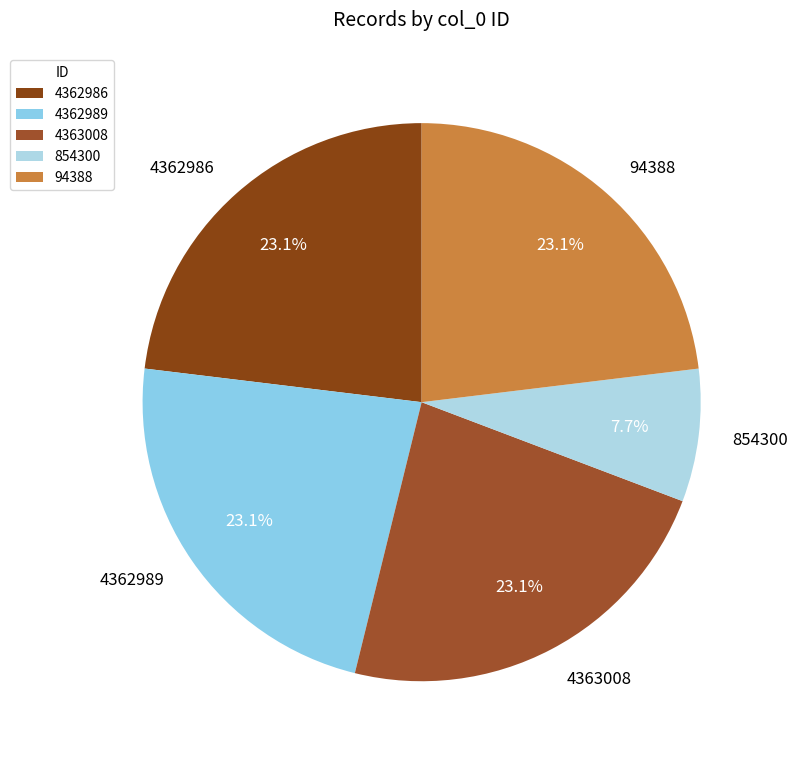

Does any single category account for the majority?

No